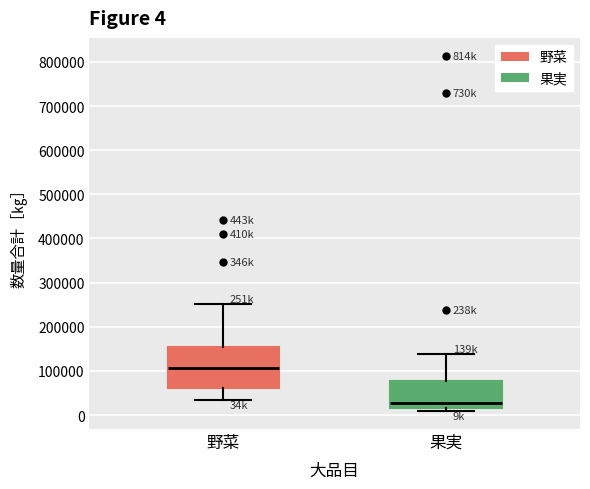

Which box's median line is the lowest?

果実